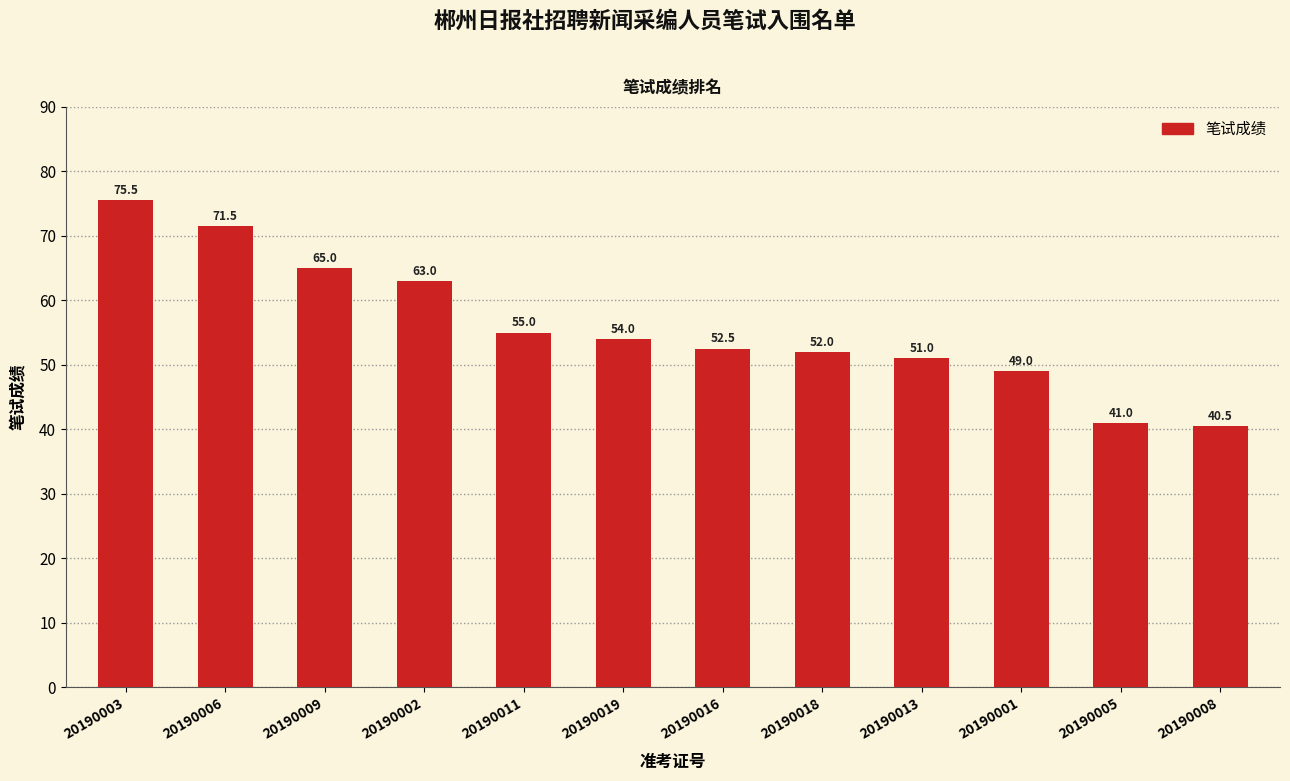

What is the difference between the maximum and minimum values?

35.0